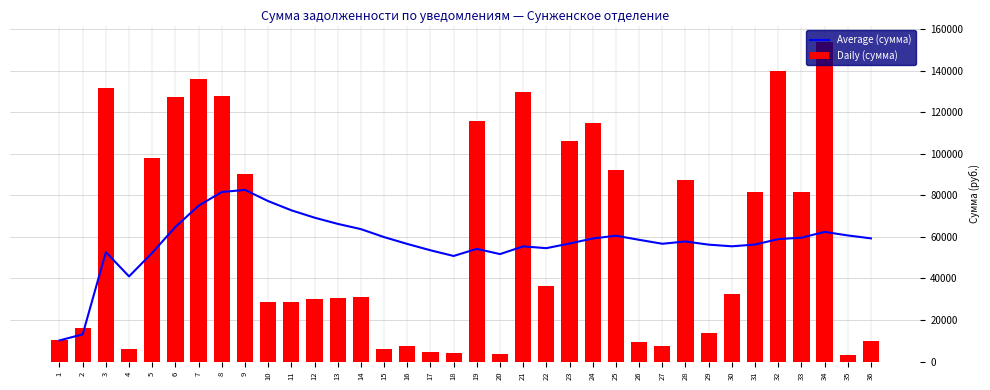

Reading right to left, transcribe all the data shown in this chart.

Average (сумма): 59285.1	60696.0	62390.6	59616.8	58924.3	56315.6	55472.1	56265.3	57786.8	56691.8	58590.0	60551.8	59227.3	56809.4	54570.5	55428.7	51723.3	54241.8	50817.4	53554.2	56610.2	59891.4	63732.0	66255.0	69240.0	72783.3	77206.3	82575.9	81597.5	74985.3	64798.1	52352.1	40994.2	52670.3	13130.6	10219.0
Daily (сумма): 9902.1	3080.9	153924.2	81778.4	139794.6	81619.5	32468.5	13664.2	87352.6	7336.2	9547.0	92340.0	114839.2	106063.7	36547.9	129537.4	3871.0	115881.1	4292.8	4657.4	7392.3	6122.7	30933.3	30435.1	30263.5	28553.5	28880.6	90402.8	127883.1	136108.1	127027.9	97783.9	5965.9	131749.9	16042.2	10219.0